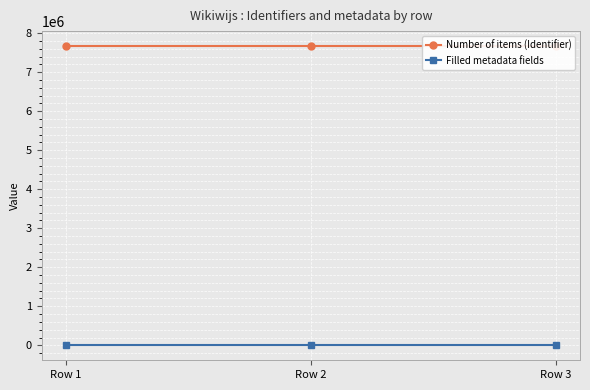

Which category has the lowest value in the Filled metadata fields series?

Row 2